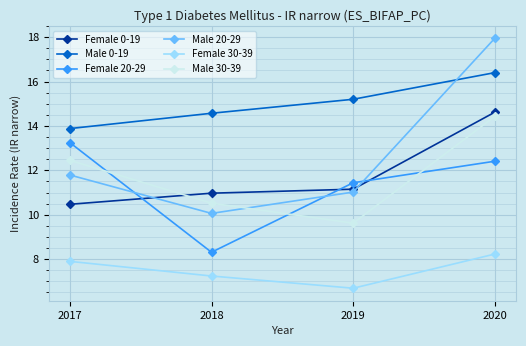

What is the smallest value displayed?

6.7